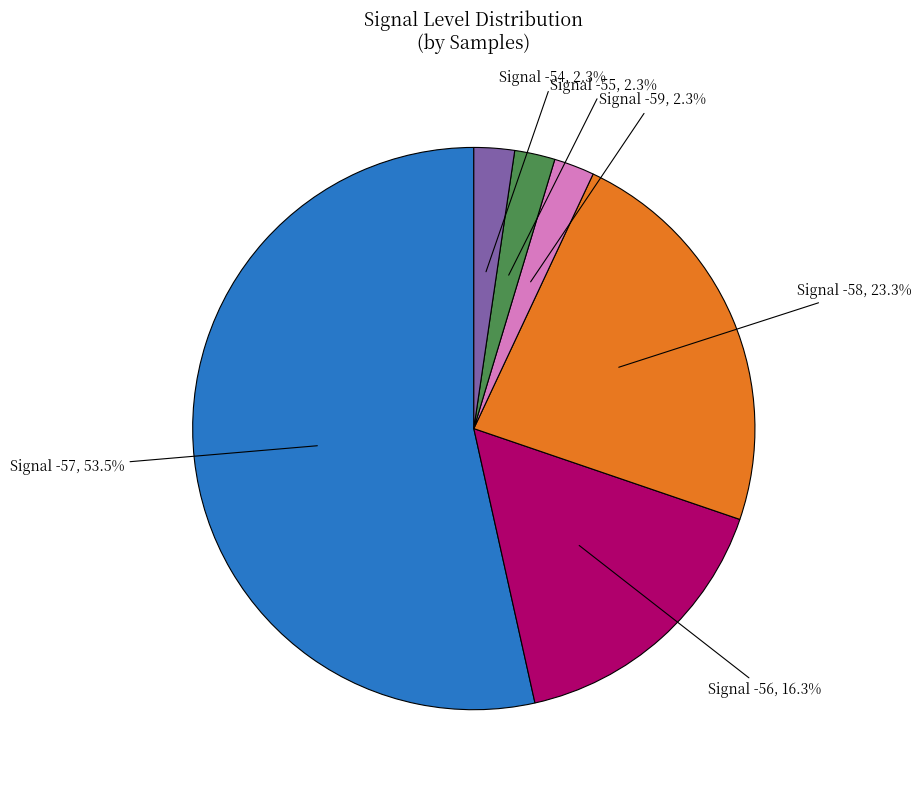

Does any single category account for the majority?

Yes